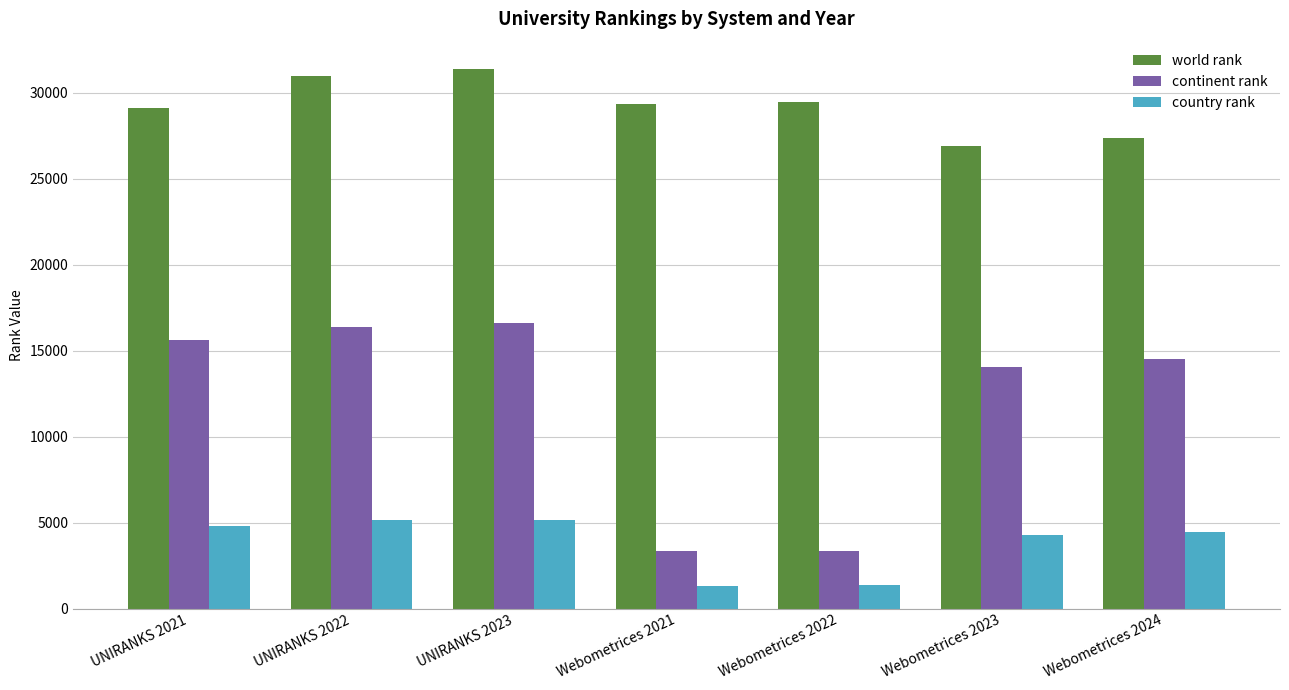

What is the difference between the highest and lowest values at Webometrices 2024?

22912